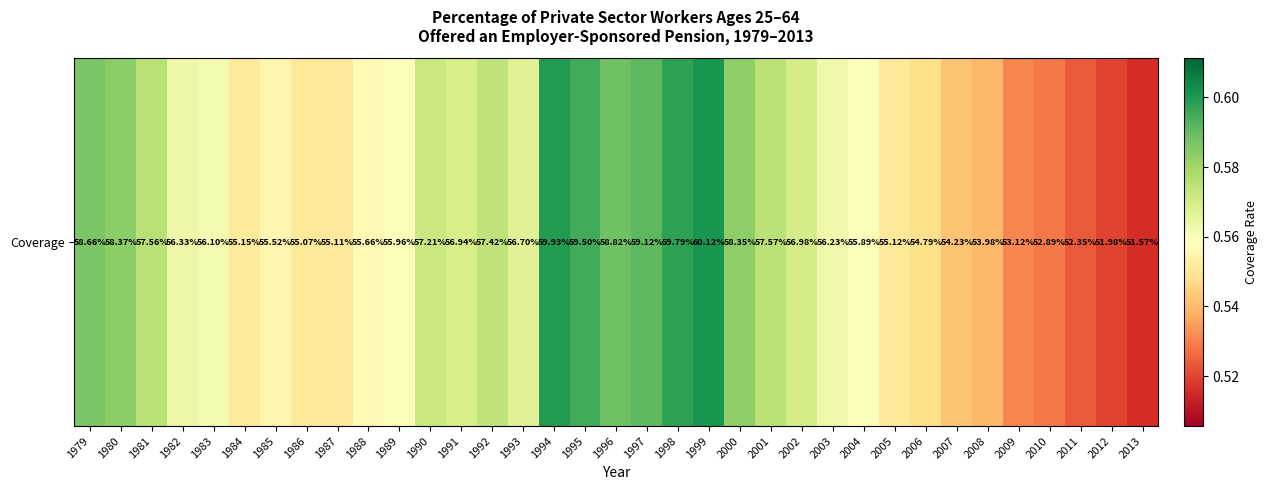

True or false: the data shows 0.9 at 1989.

False